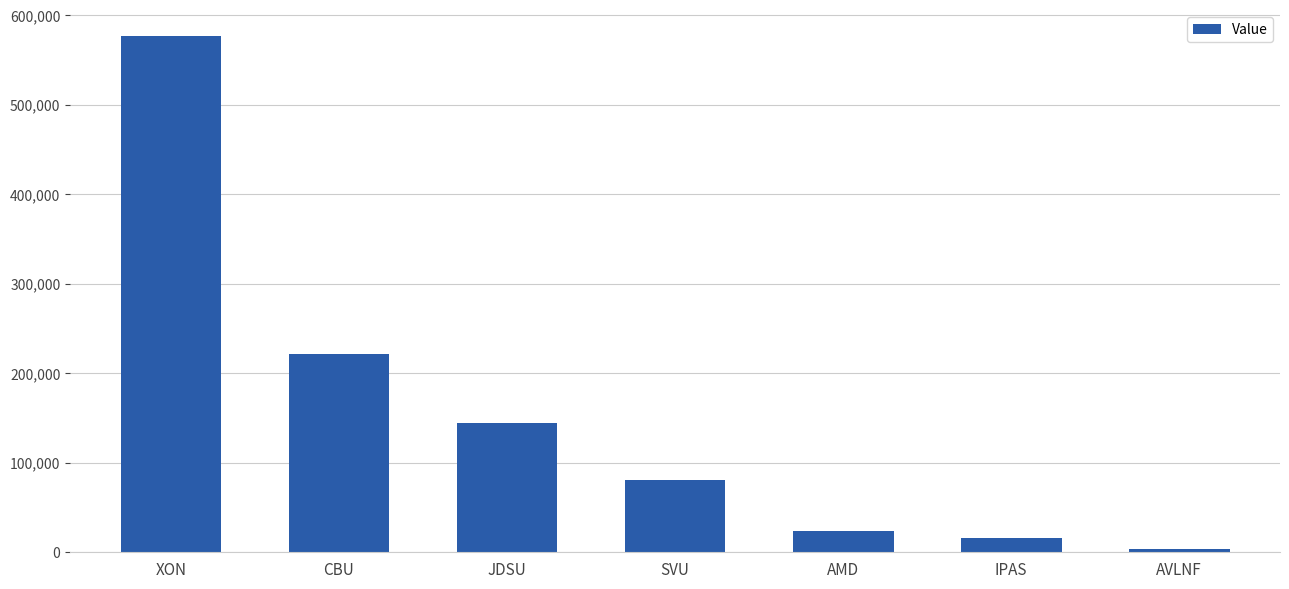

What is the minimum value shown in the chart?

4000